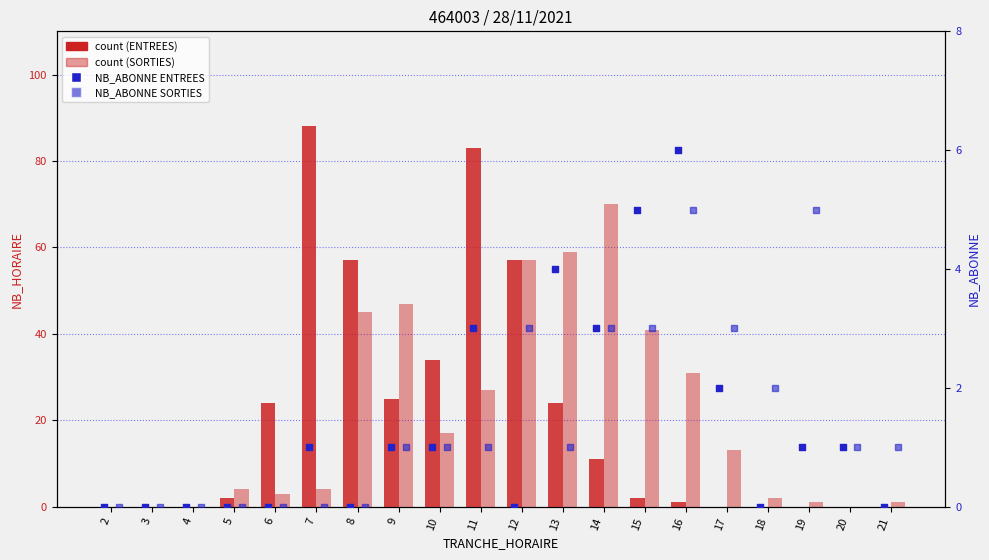

Which series contains the lowest Y value?

ENTREES